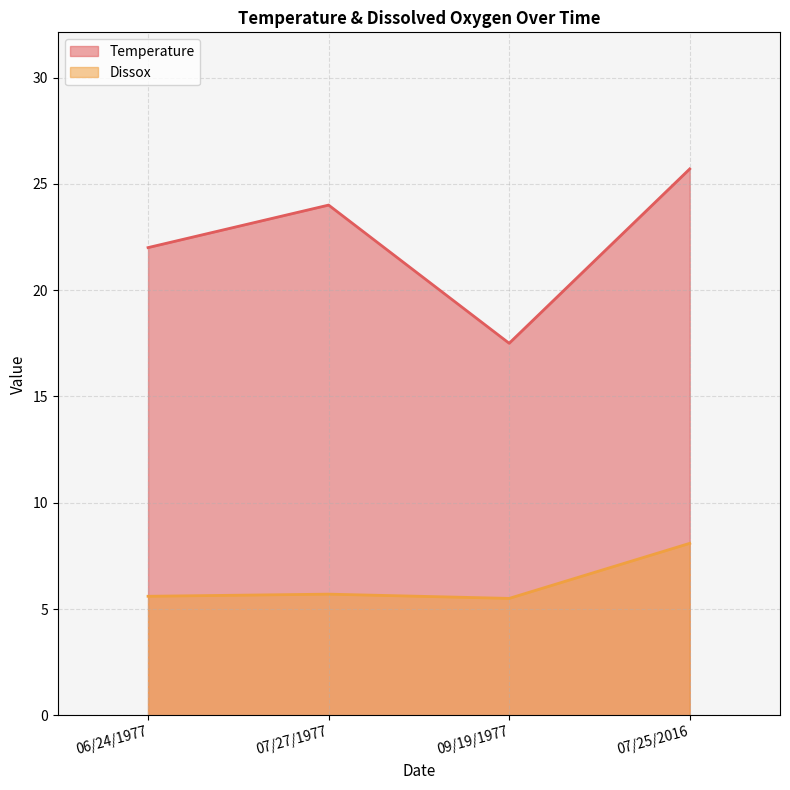

How many lines are shown in the chart?

2